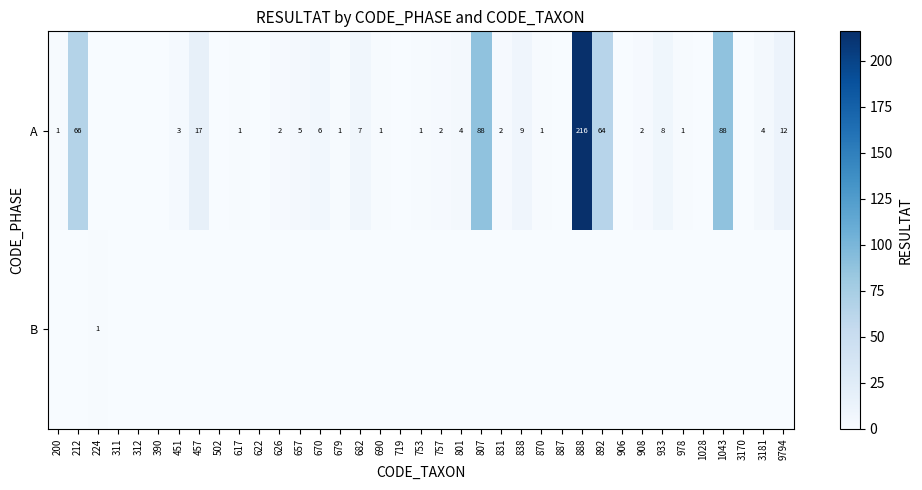

The A series shows 23 at 457. True or false?

False